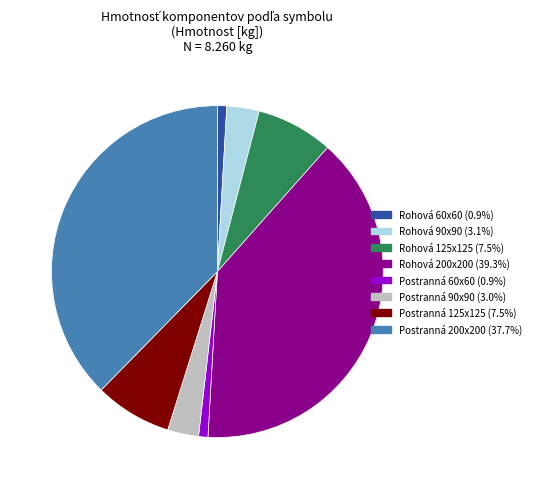

Which slice is the largest?

Rohová 200x200